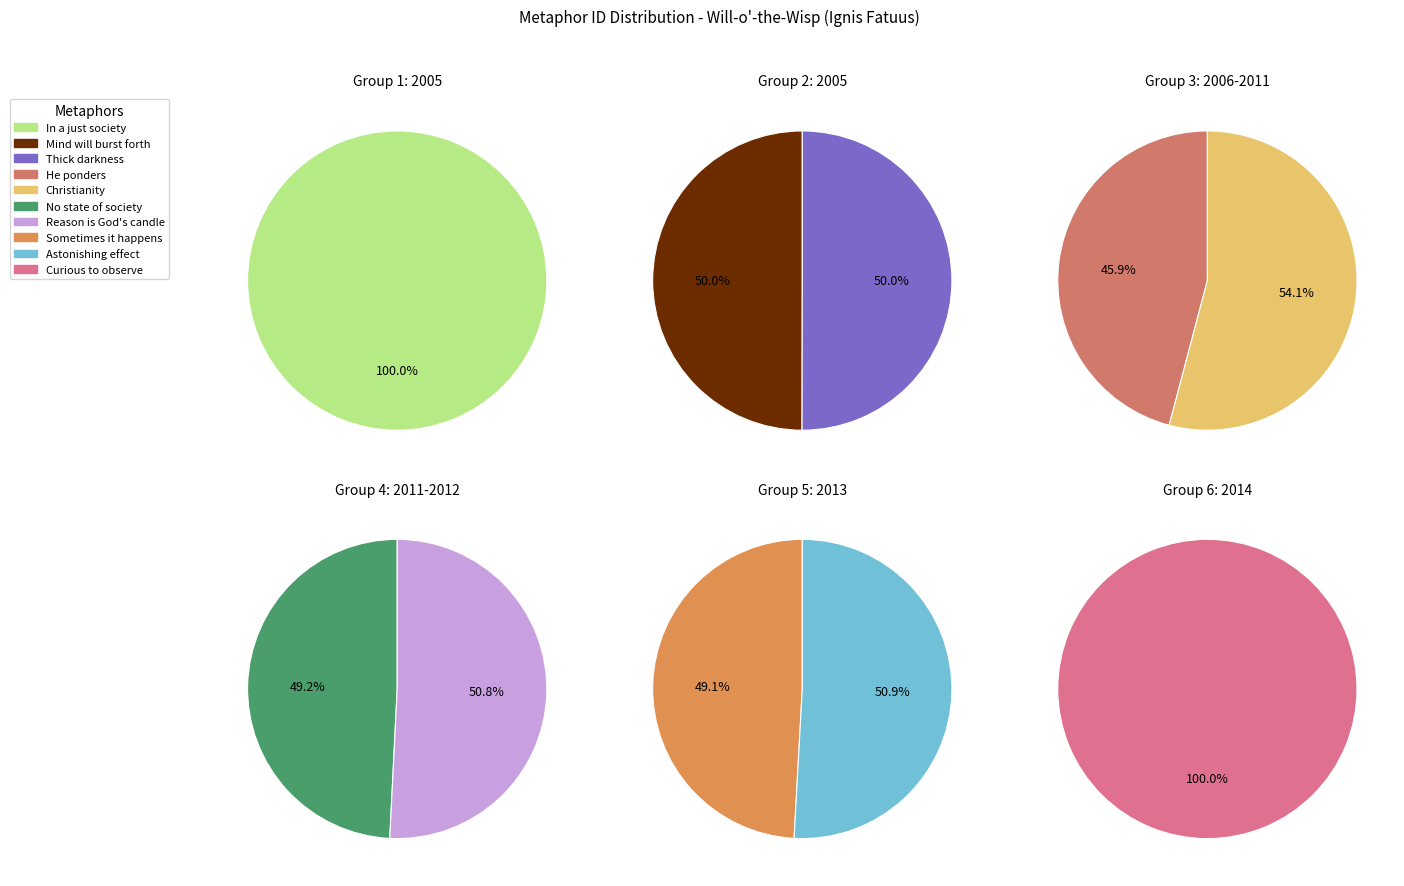

What is the largest slice in the pie chart?

It is curious to observe